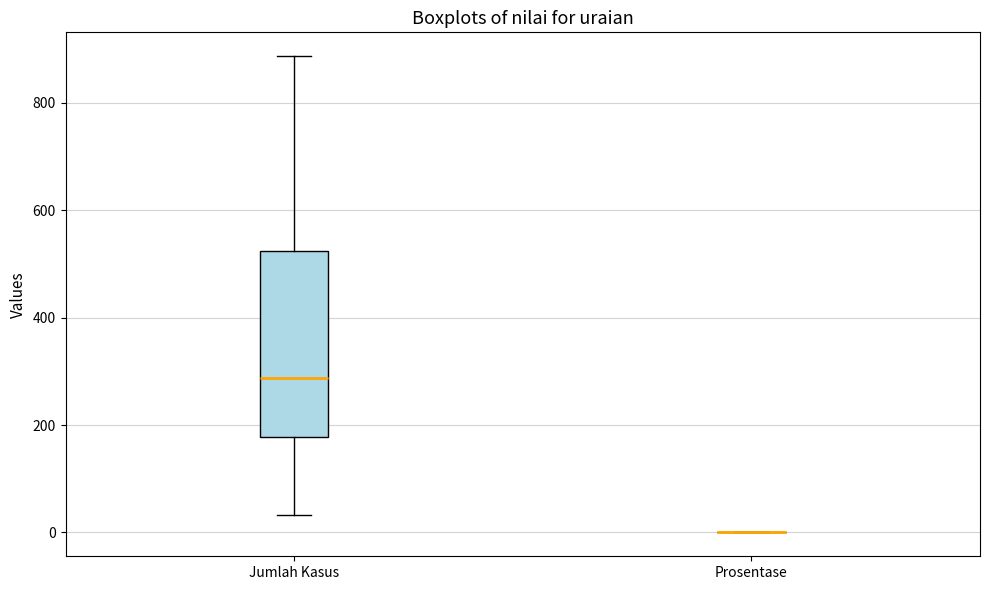

Reading left to right, transcribe this box plot: for each box, give where its median line is, the range the box spans, and where its two whiskers end, as read against the y-axis. The values are not printed on the chart, so give them approximately, as read against the axis.

Jumlah Kasus: median 280, box 180 to 520, whiskers 40 to 880
Prosentase: box collapsed to a line at 0, whiskers 0 to 0